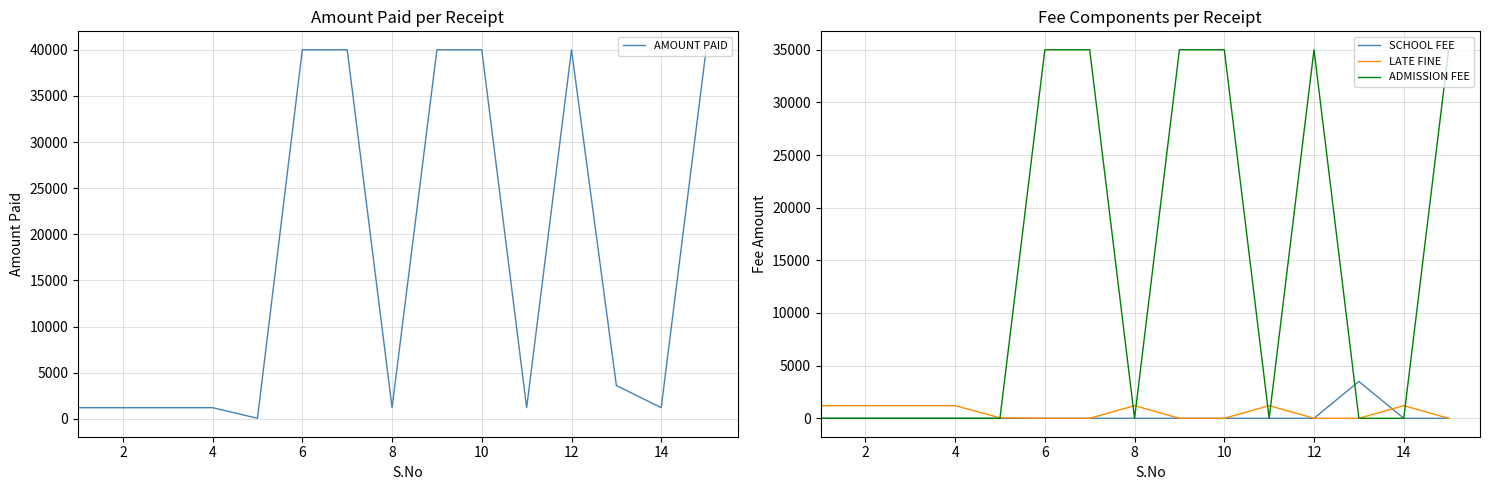

Does the chart have visible grid lines?

Yes